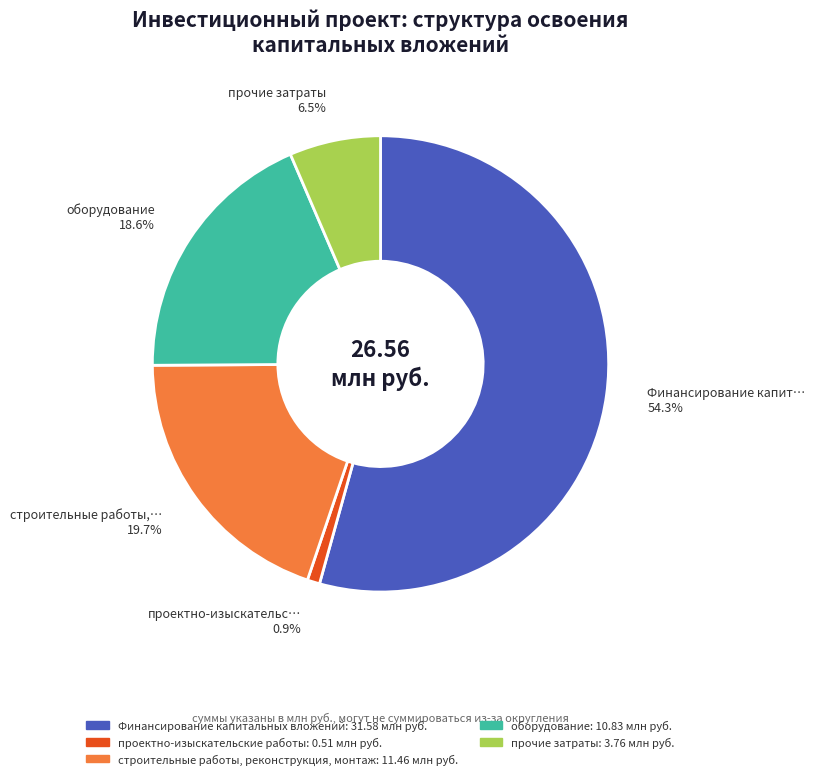

To the nearest percent, what portion does оборудование represent?

19%